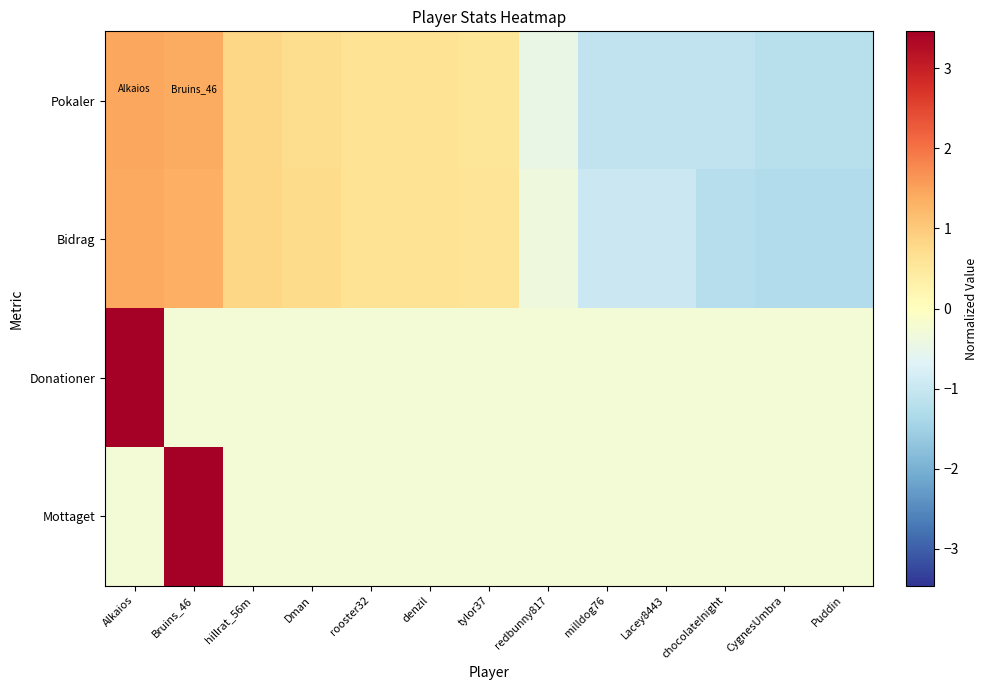

What is the spread (max minus min) of values at Bruins_46?

3.8